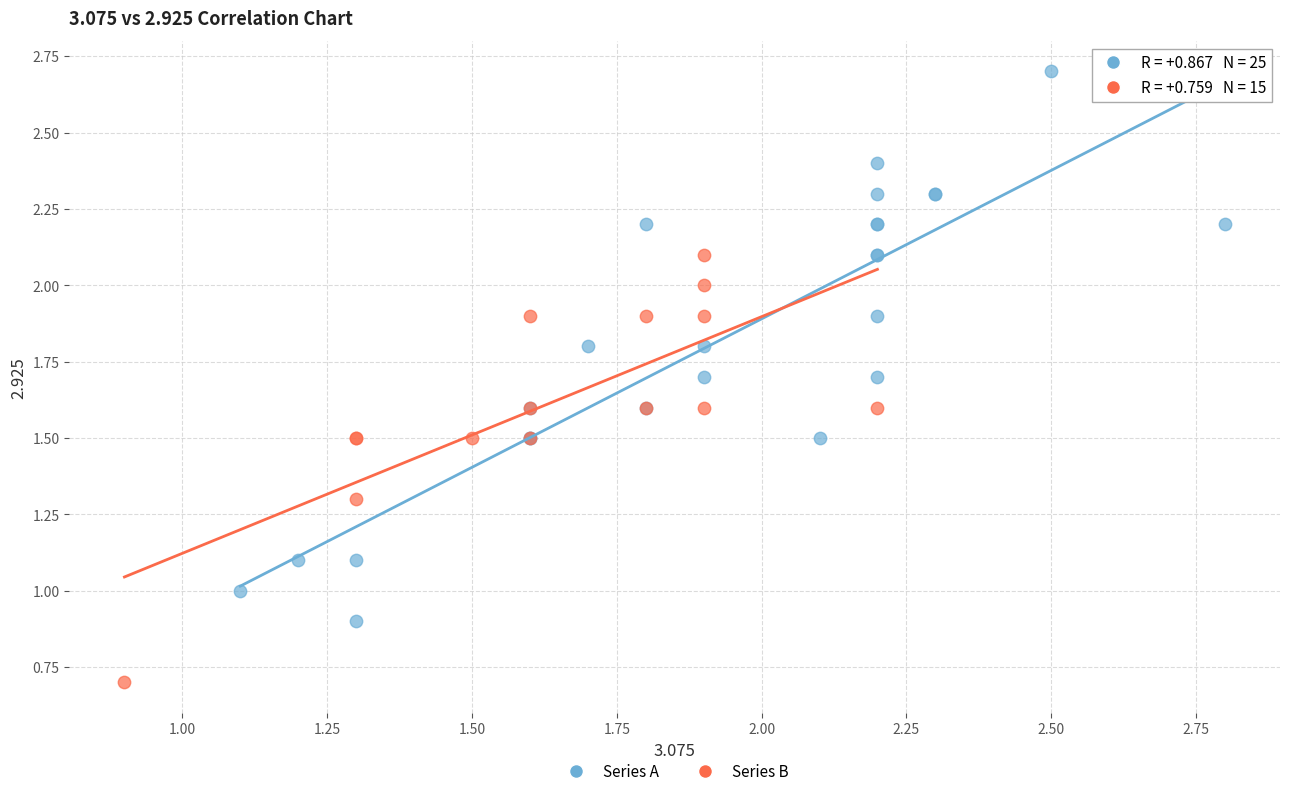

Which series contains the lowest Y value?

Series B